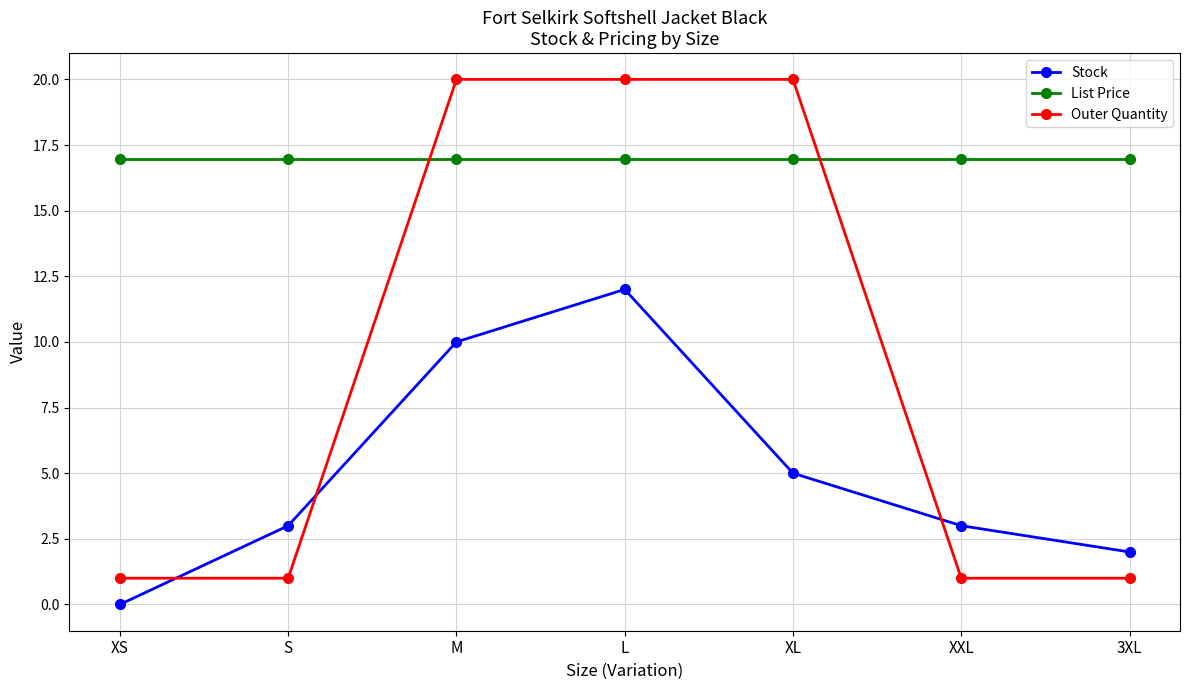

What is the lowest value of the Outer Quantity series?

1.0